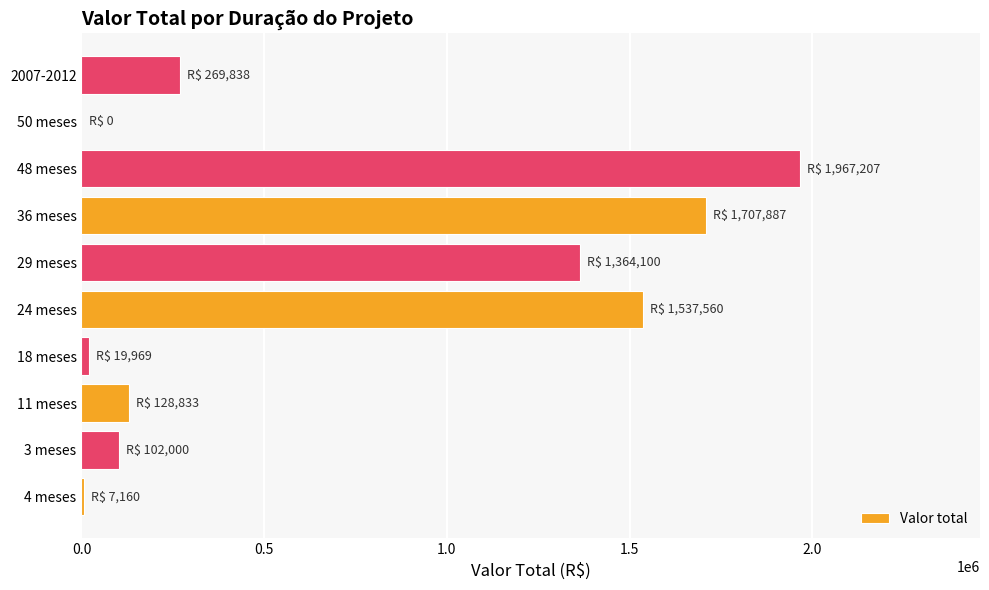

How many values exceed 269837?

5